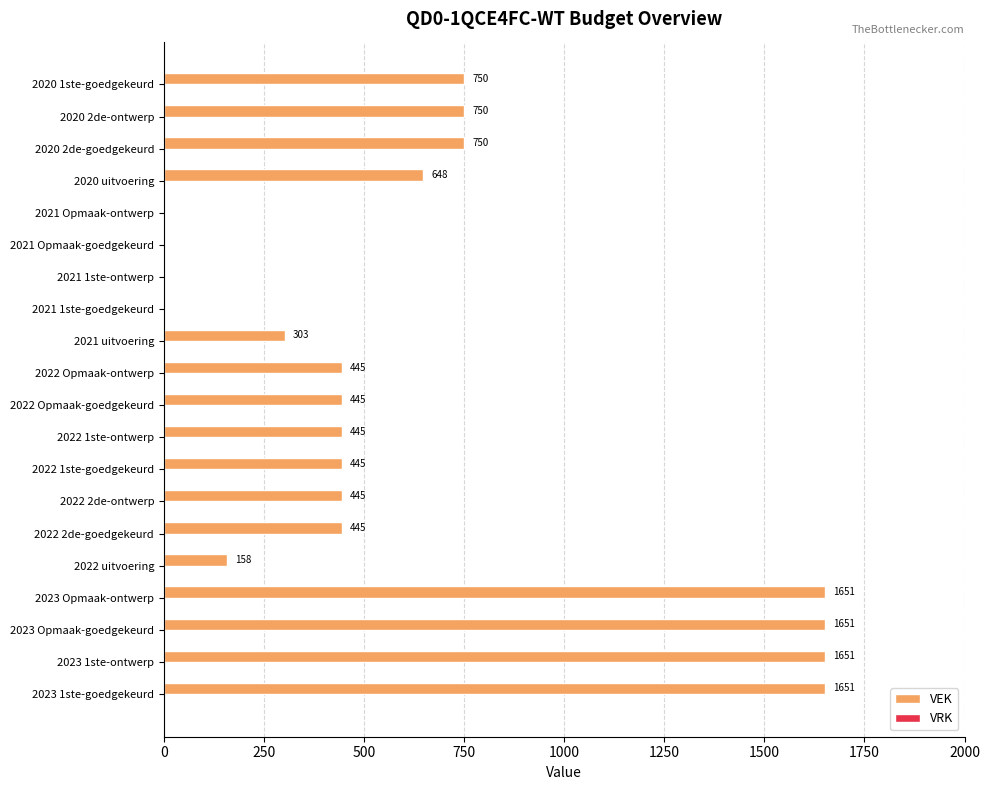

Which has a higher value, 2021 Opmaak-ontwerp or 2022 2de-ontwerp?

2022 2de-ontwerp